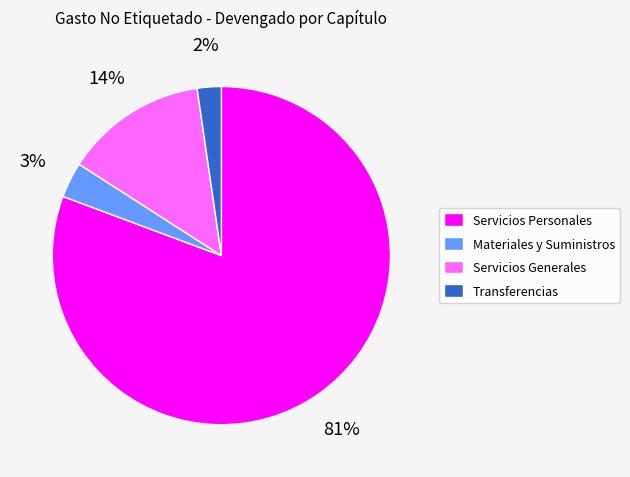

Which category has the smallest portion of the pie?

Transferencias